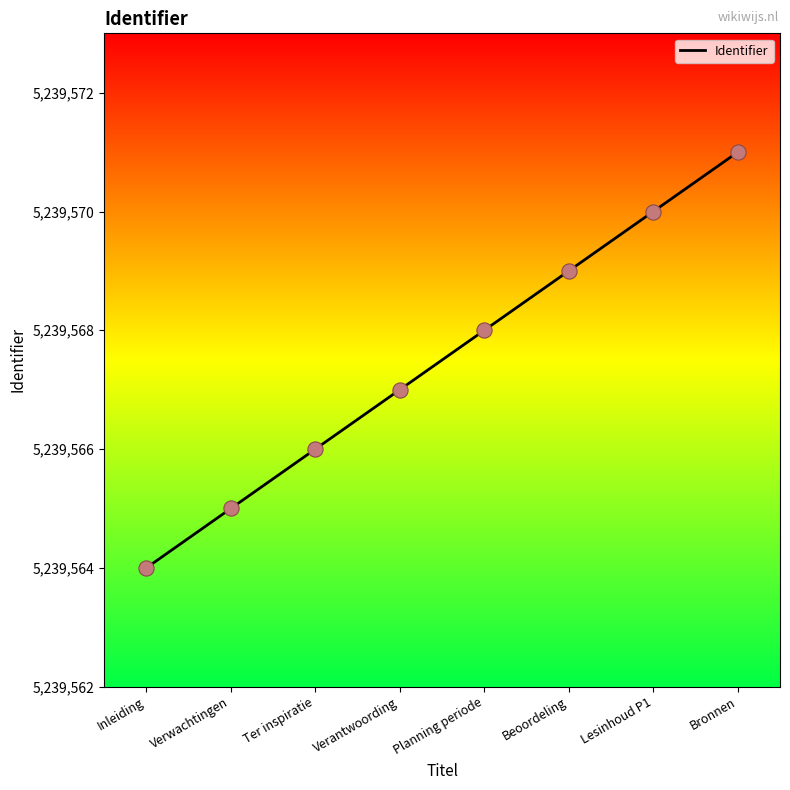

What is the change in value from Planning periode to Bronnen?

+3